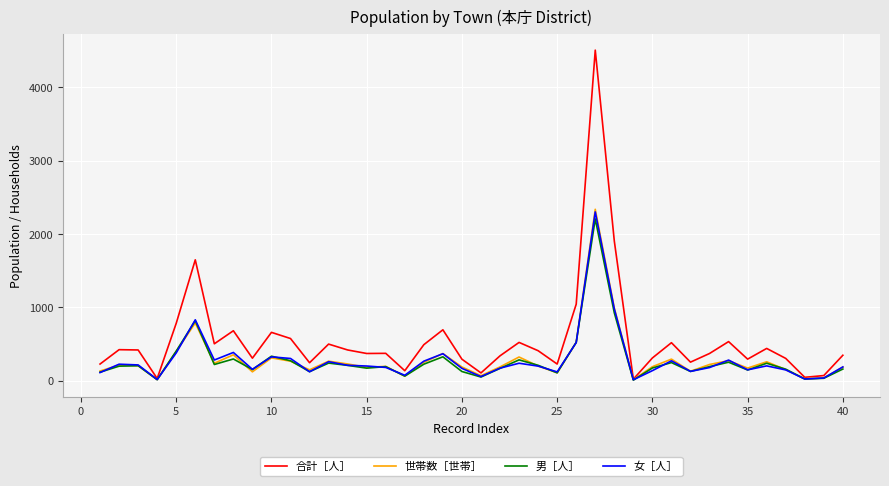

Which series has the largest total across all categories?

合計［人］